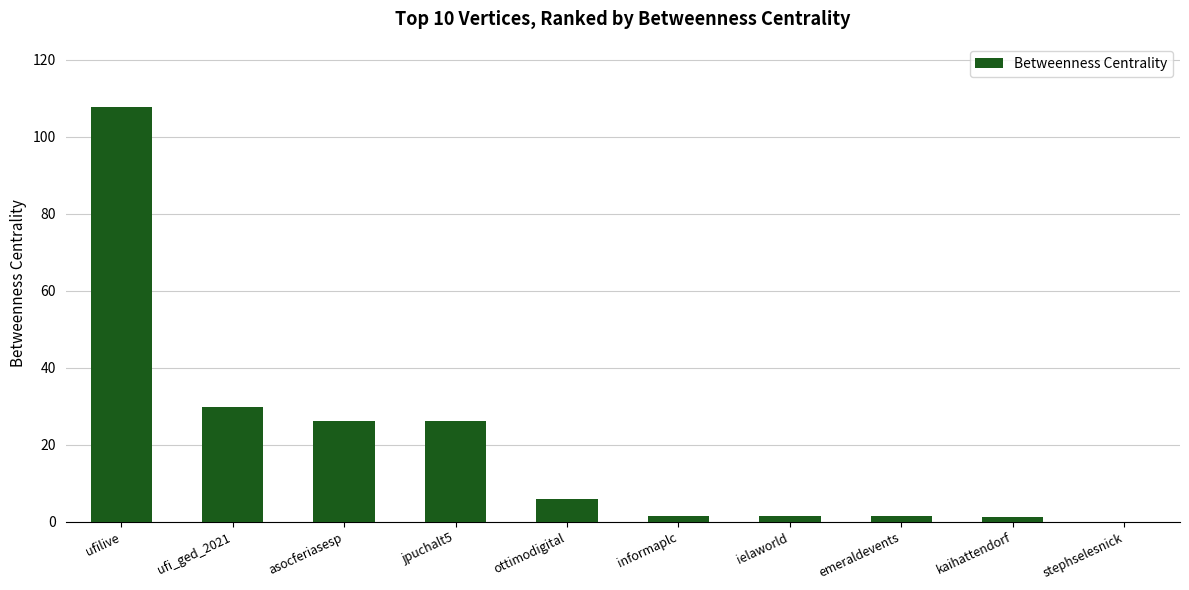

Are the bars grouped side by side (vs. stacked)?

No